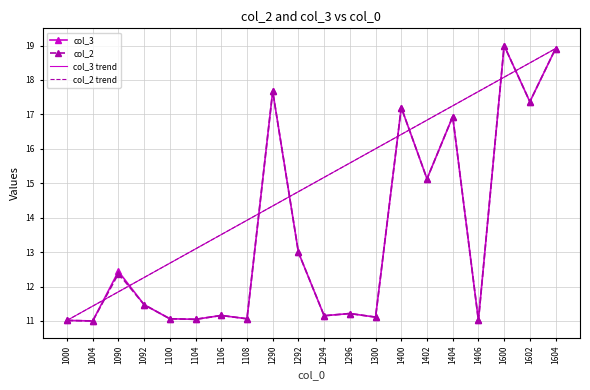

What is the total value across all series at 1402?

30.3